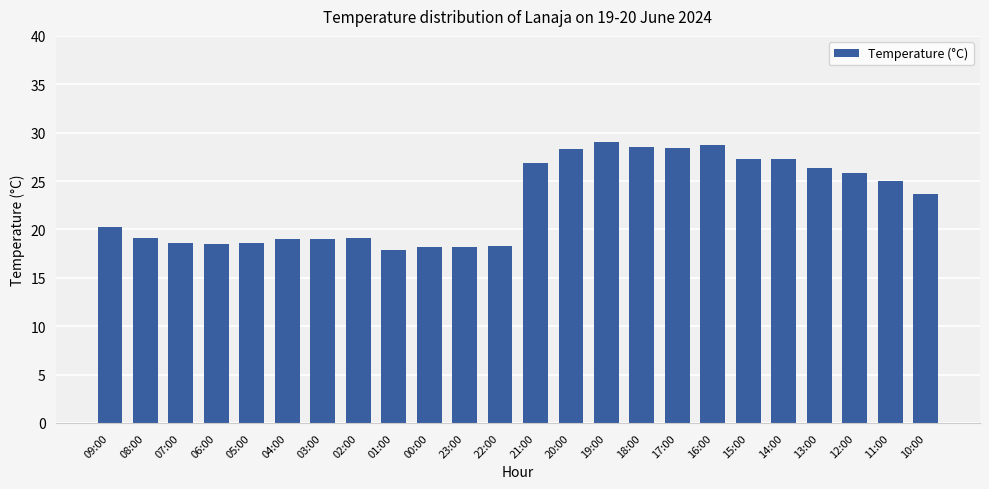

What is the minimum value shown in the chart?

17.9